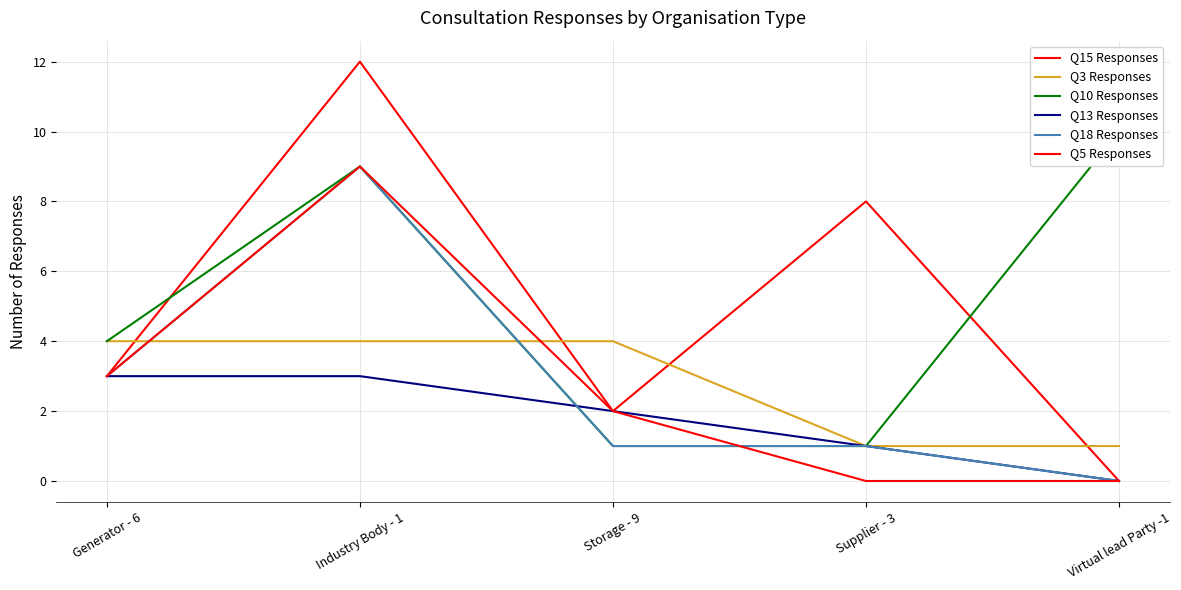

How many lines are shown in the chart?

6